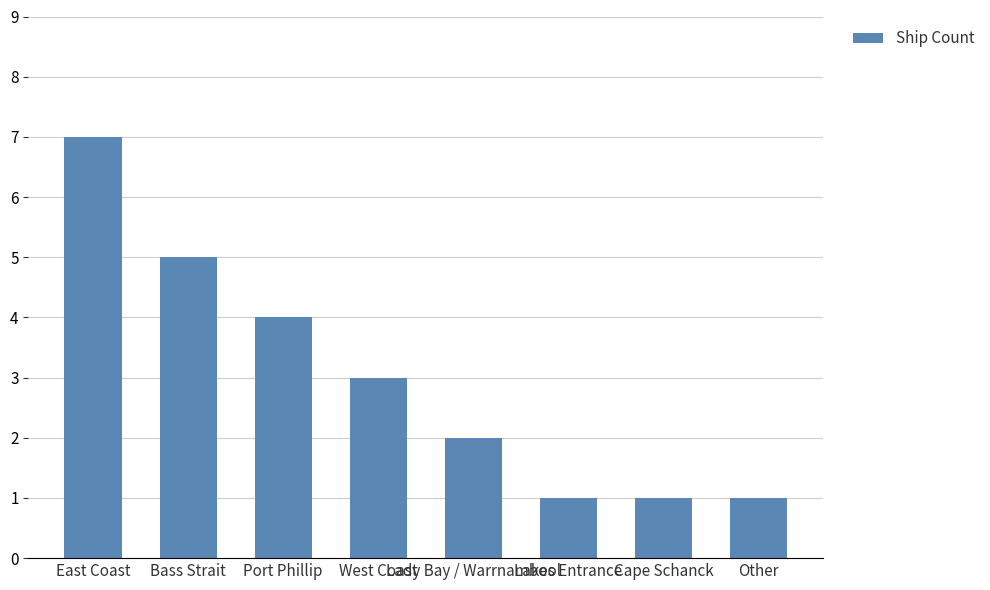

What is the sum of the values at Bass Strait and West Coast?

8